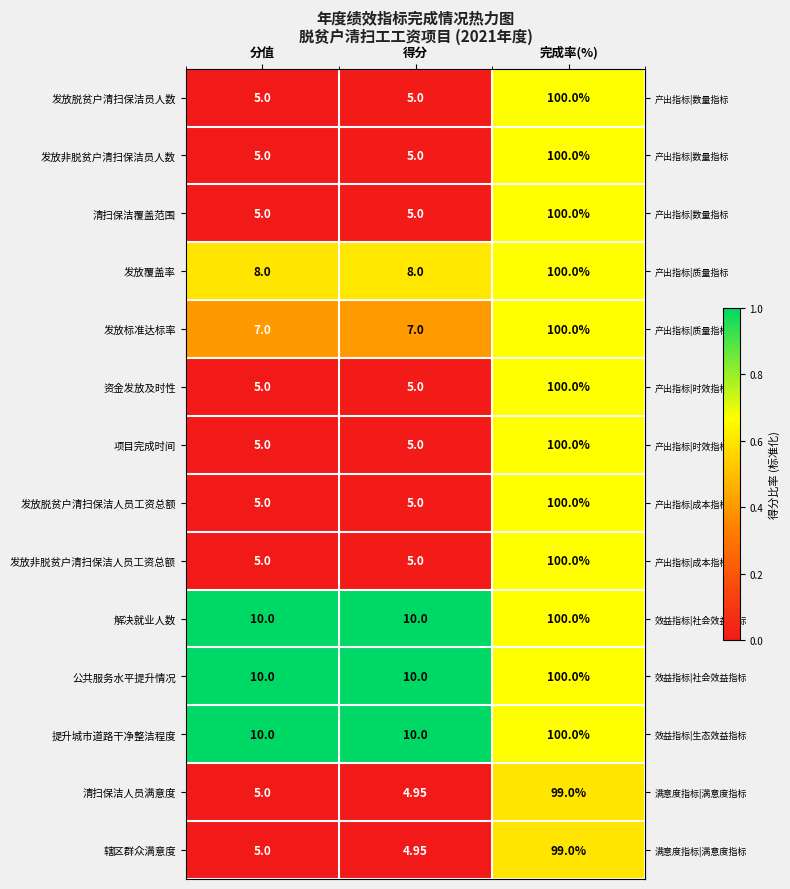

How many categories are shown in the chart?

3